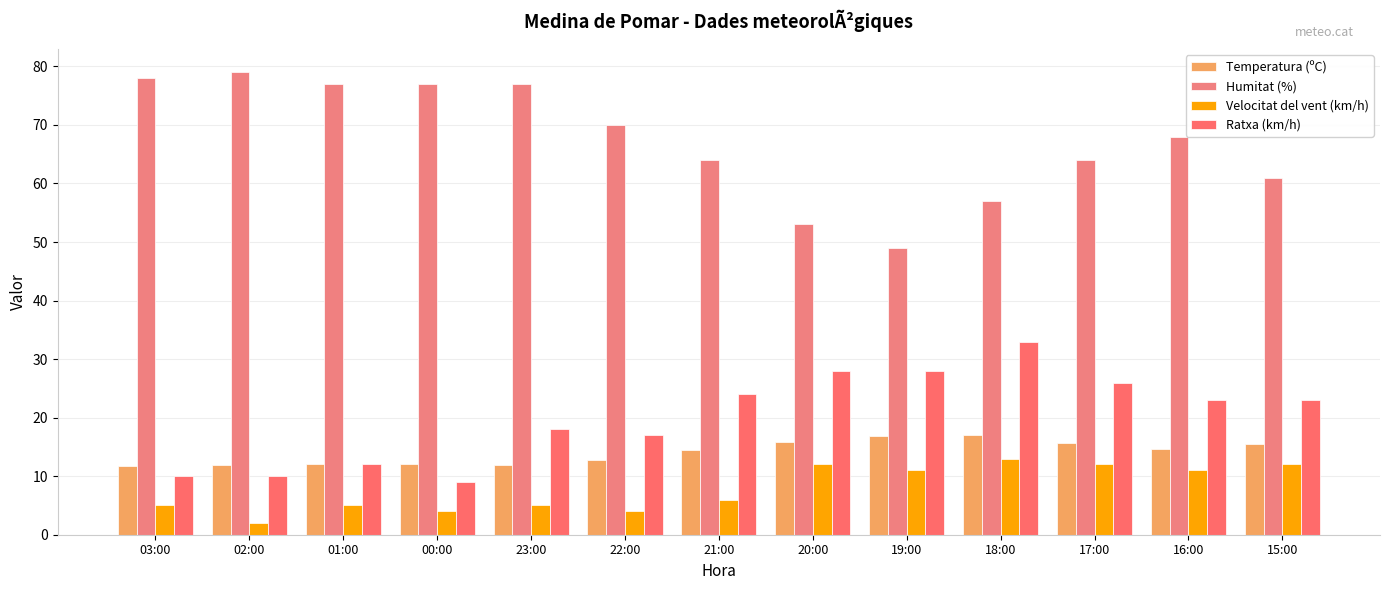

What is the maximum value for Ratxa (km/h)?

33.0